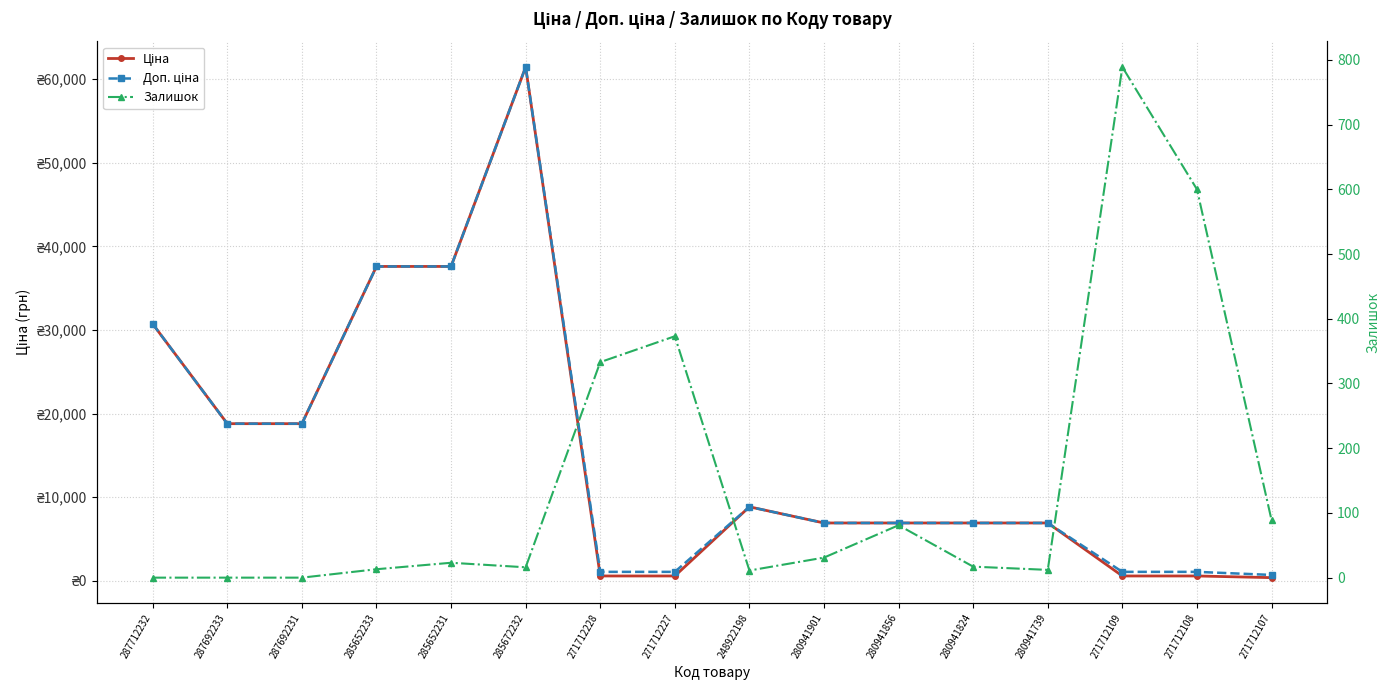

True or false: Ціна has more than 0 interior local peaks.

True